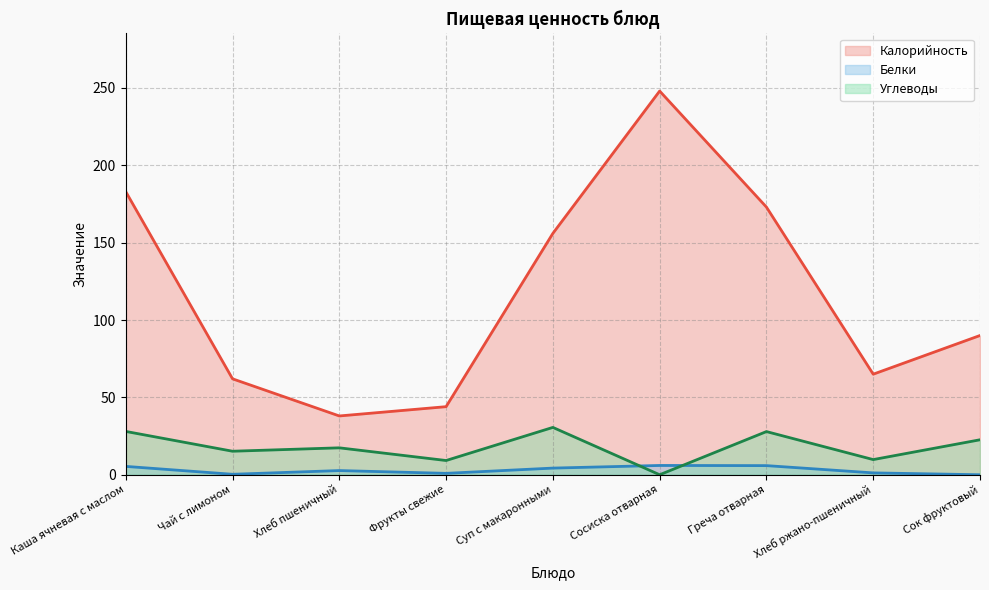

What is the difference between the highest and lowest values at Чай с лимоном?

61.7